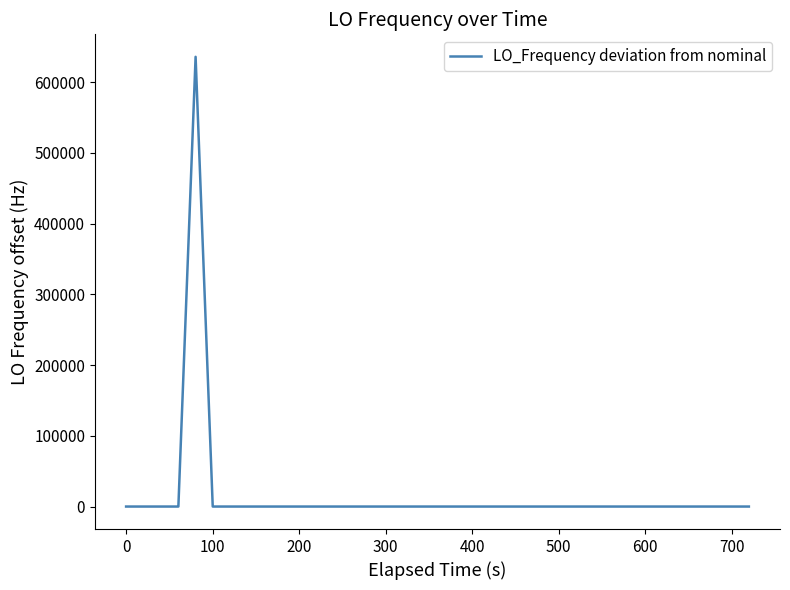

What is the difference between the second highest and minimum values?

7.3